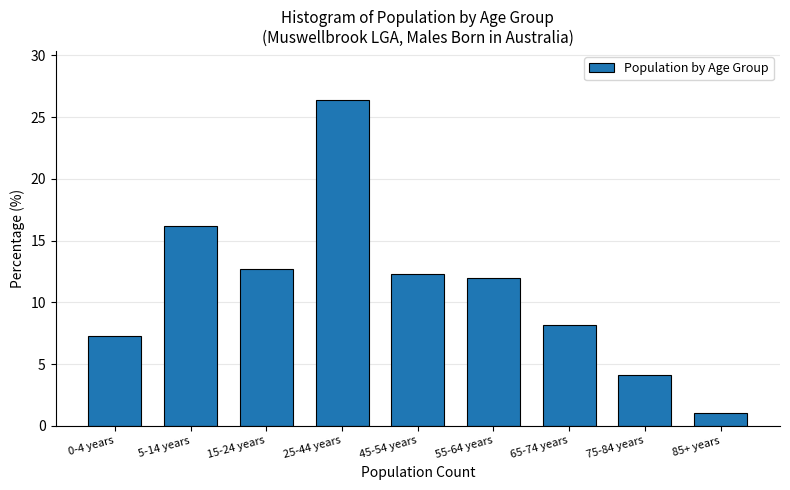

Reading right to left, what are all the values shown in this chart?

1.0	4.1	8.1	11.9	12.3	26.4	12.7	16.2	7.3